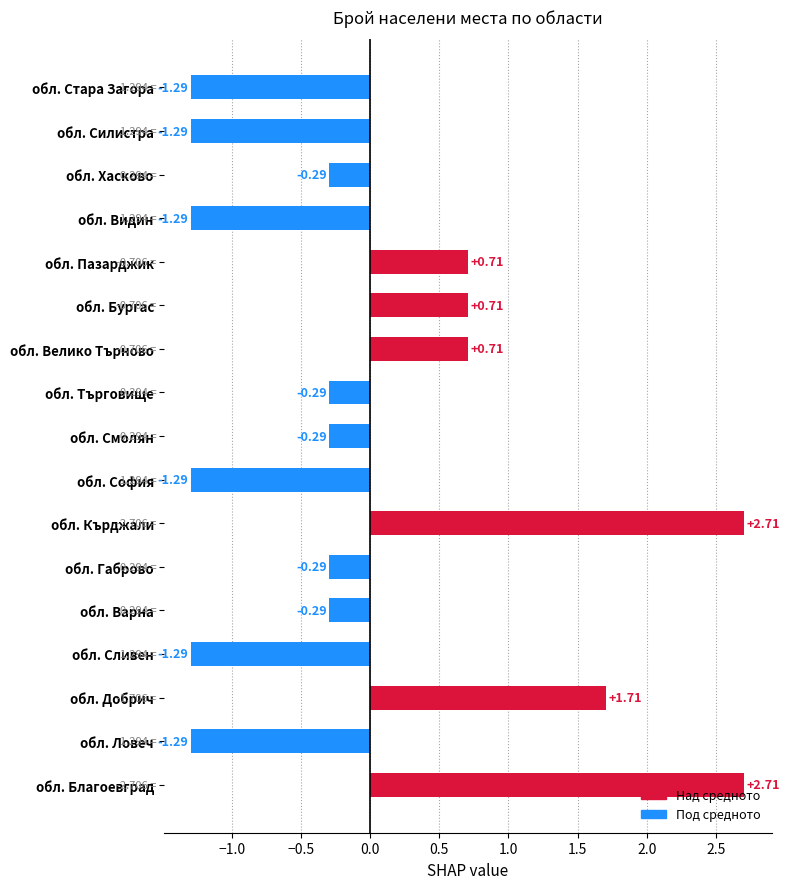

What is the sum of the values at обл. Добрич and обл. Видин?

0.4